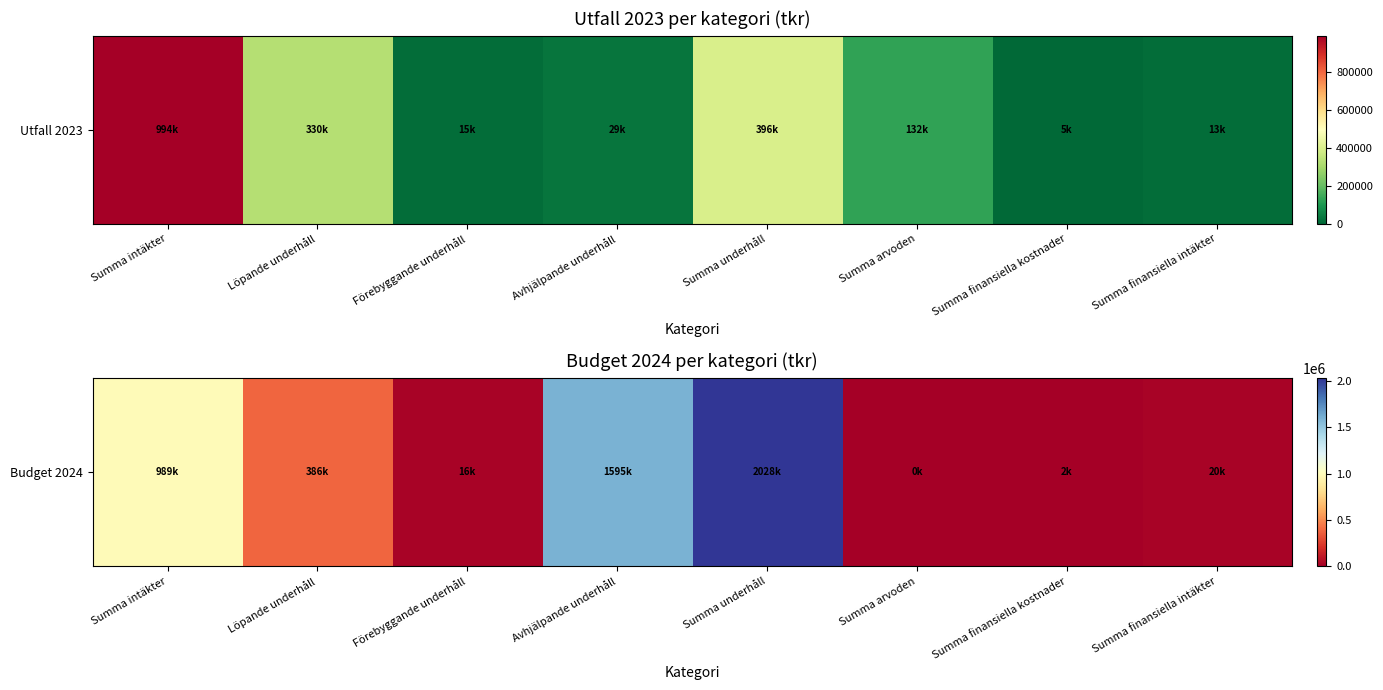

What is the sum of the values at Summa finansiella kostnader and Summa arvoden?

2000